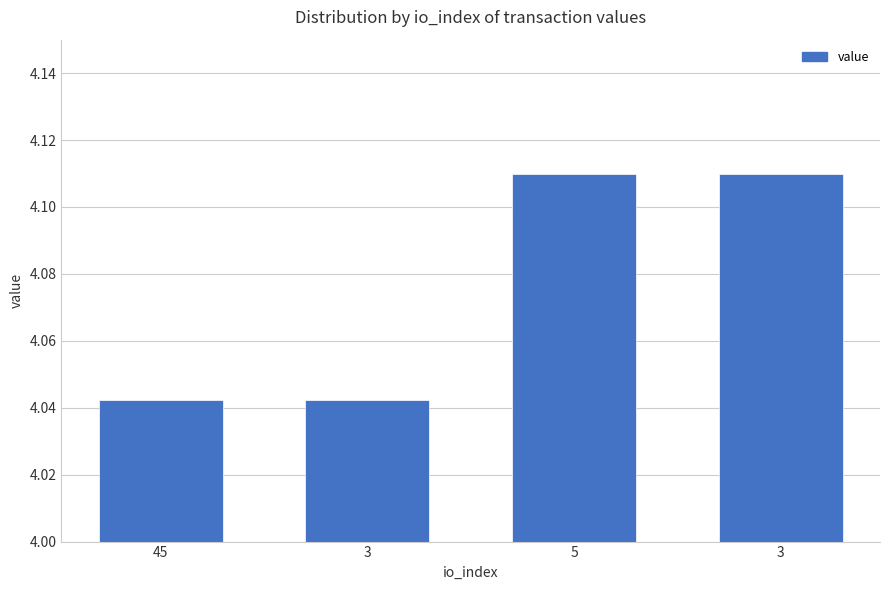

Count the number of data series in this chart.

1